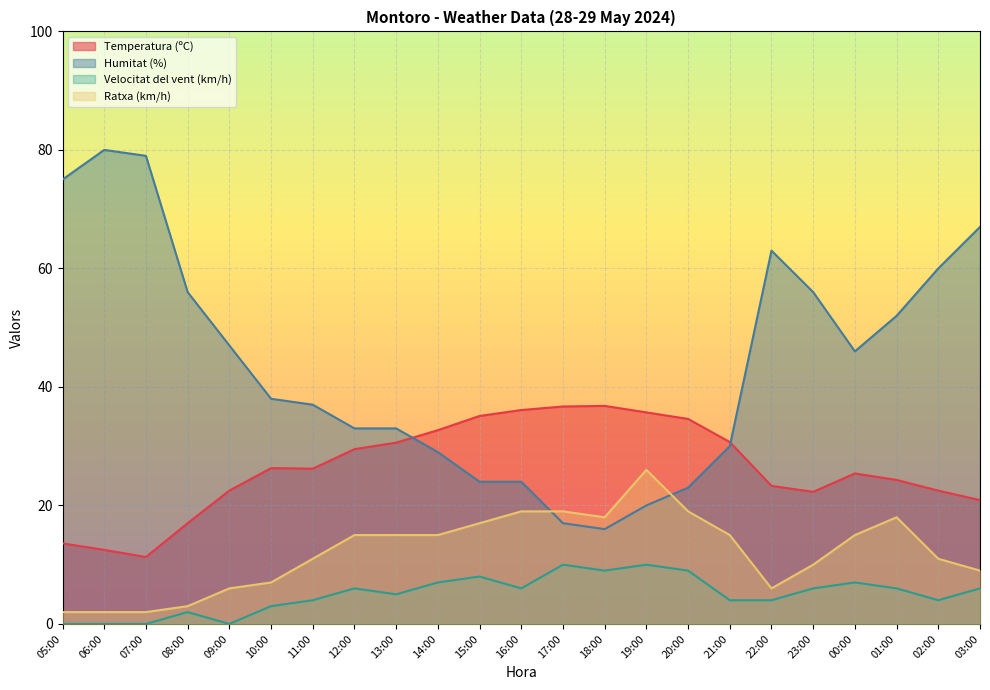

In Velocitat del vent (km/h), how many points are lower than both neighbors (excluding endpoints)?

5